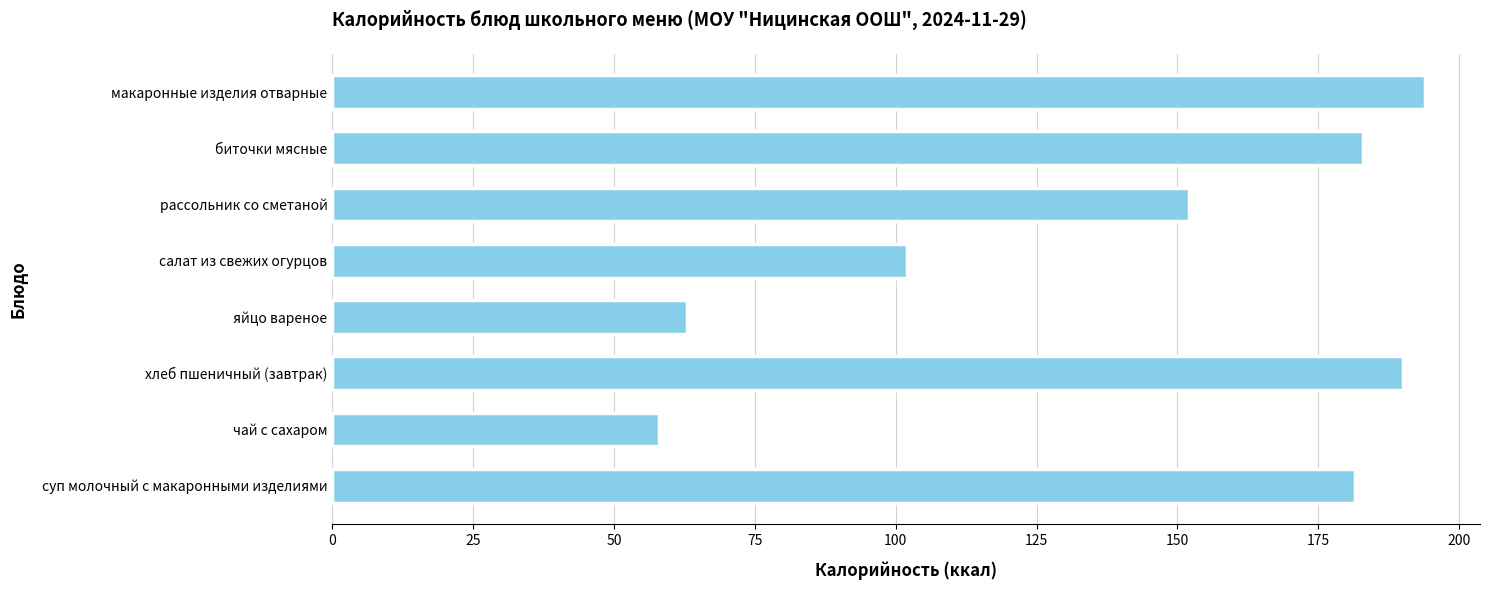

What is the change in value from яйцо вареное to биточки мясные?

+120.0